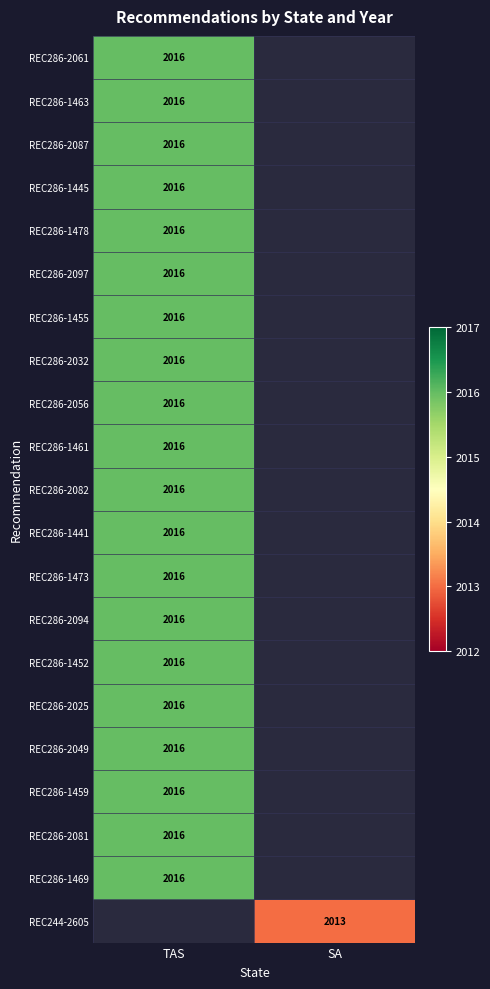

What is the minimum value shown in the chart?

2013.0